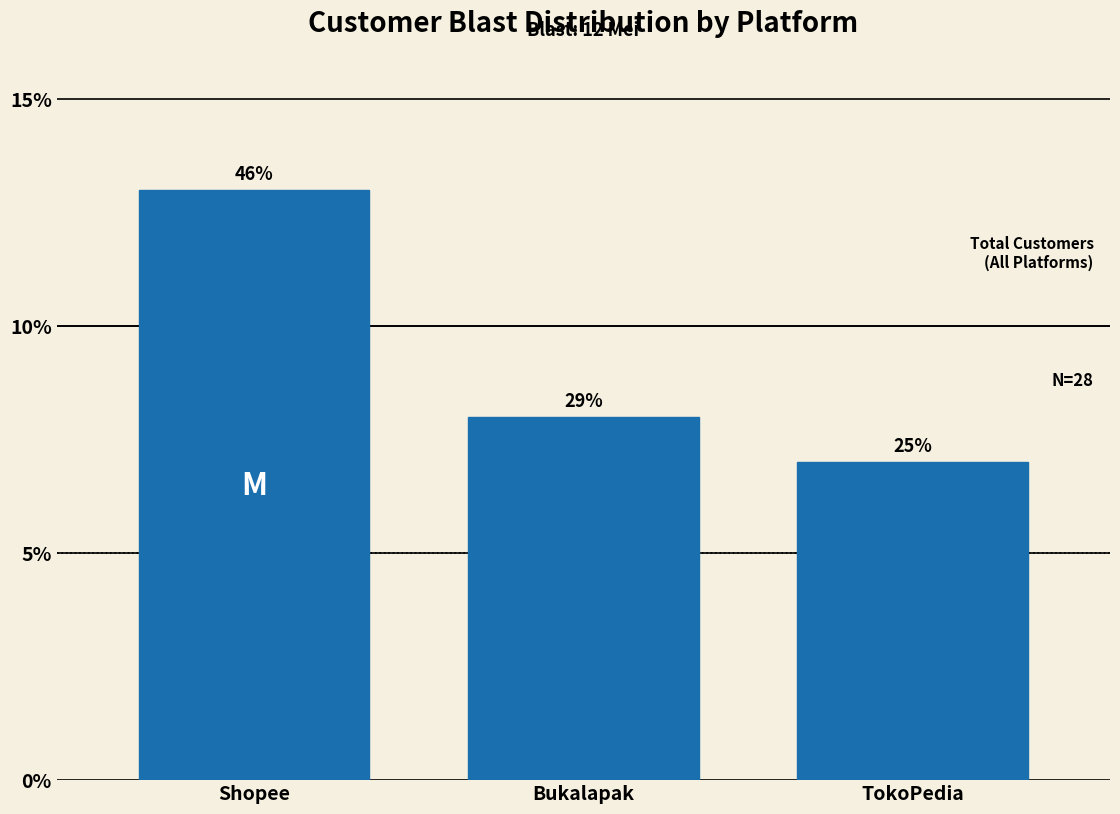

How many bars are there in total?

3